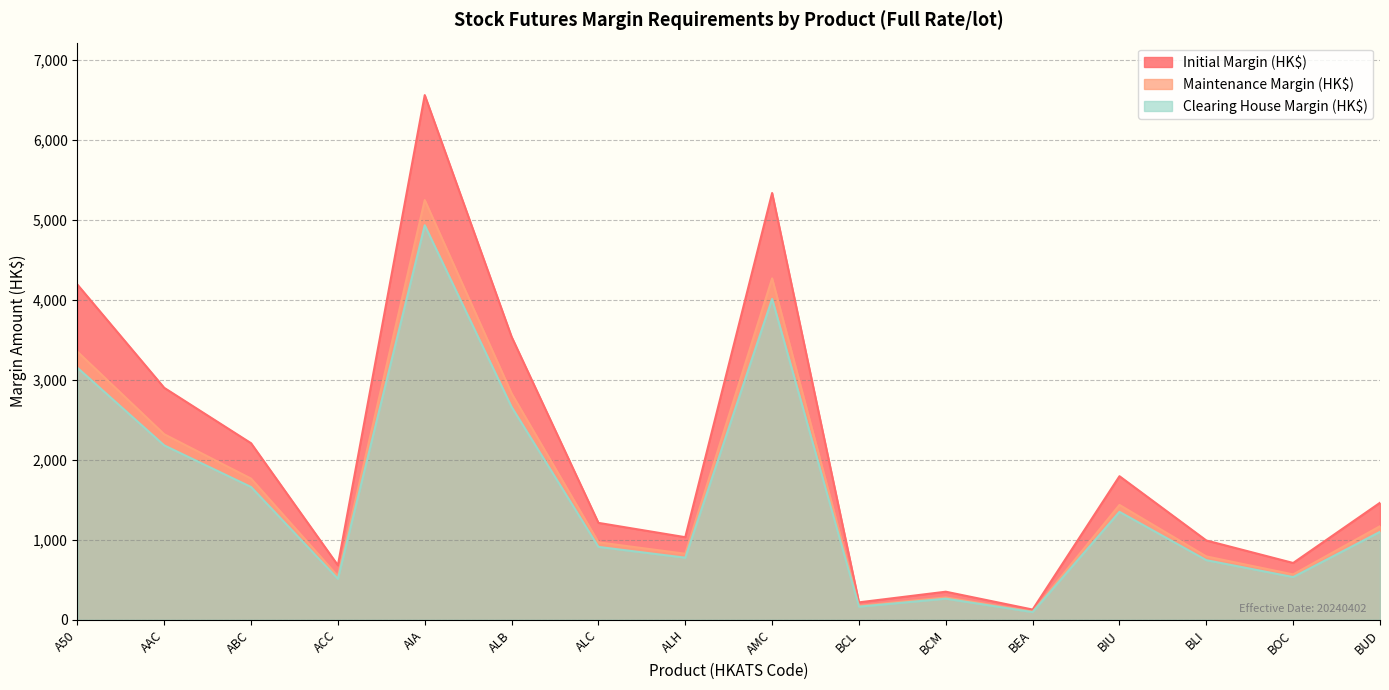

List the labels in order of Clearing House Margin (HK$) value, smallest first.

BEA, BCL, BCM, ACC, BOC, BLI, ALH, ALC, BUD, BIU, ABC, AAC, ALB, A50, AMC, AIA